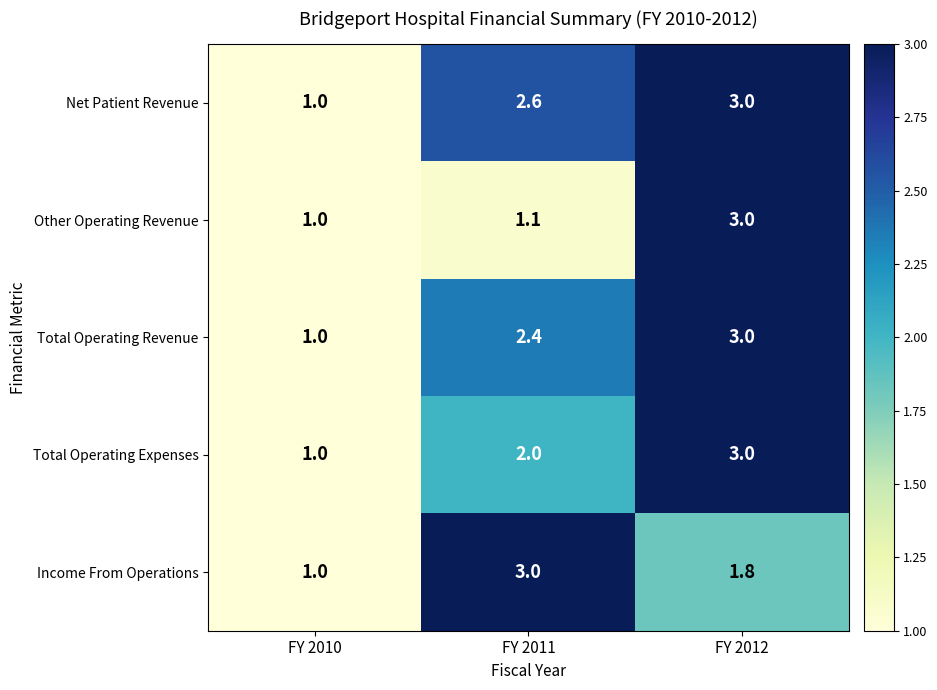

How many distinct data groups are displayed?

5